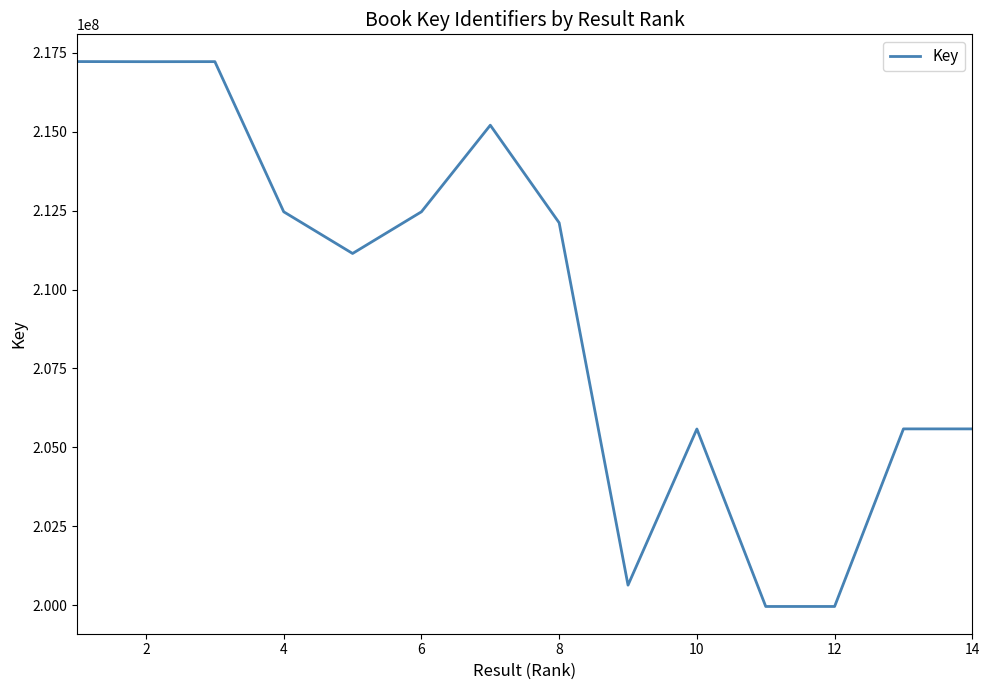

What is the sum of all values?

2932379602